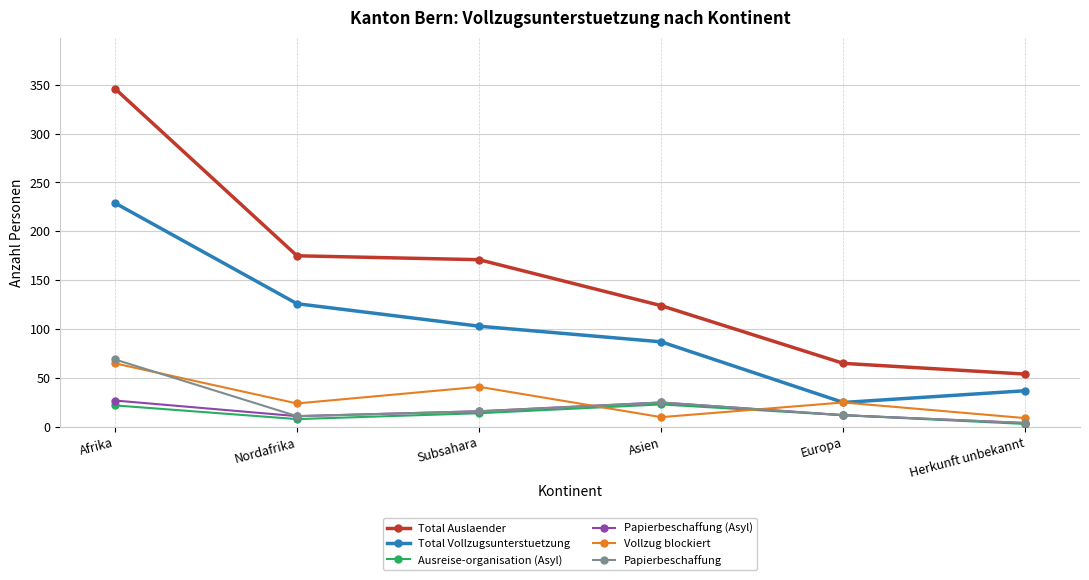

What is the sum of all Vollzug blockiert values?

174